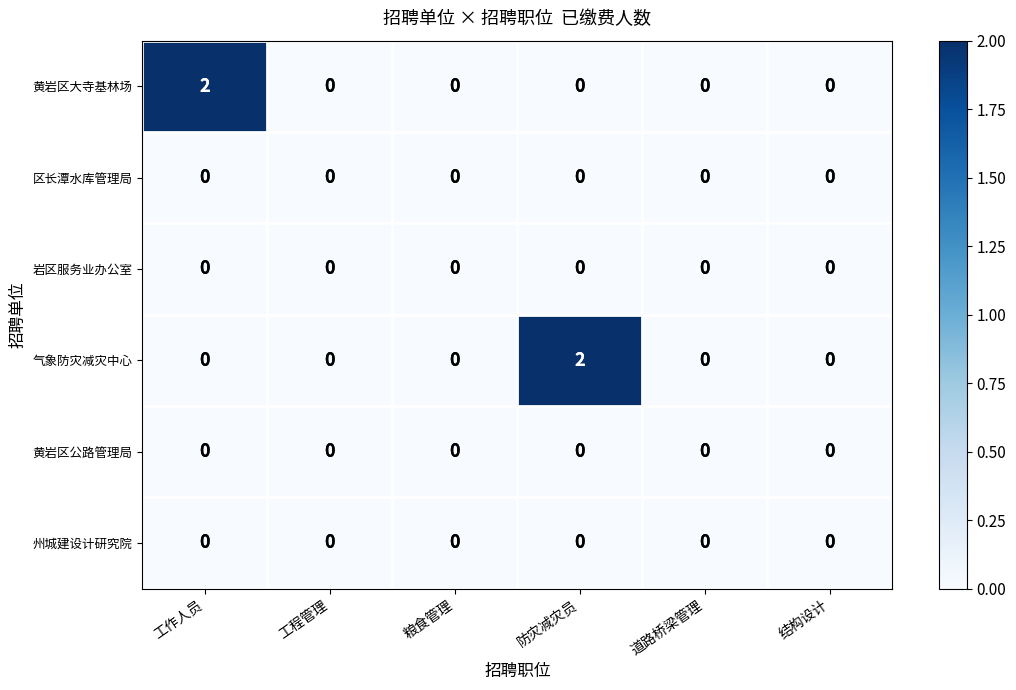

What is the total value across all series at 防灾减灾员?

2